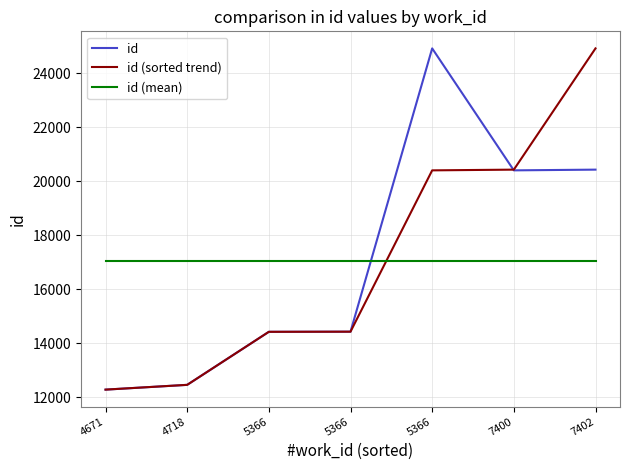

List the series in order of their peak value, highest first.

id, id (sorted trend), id (mean)